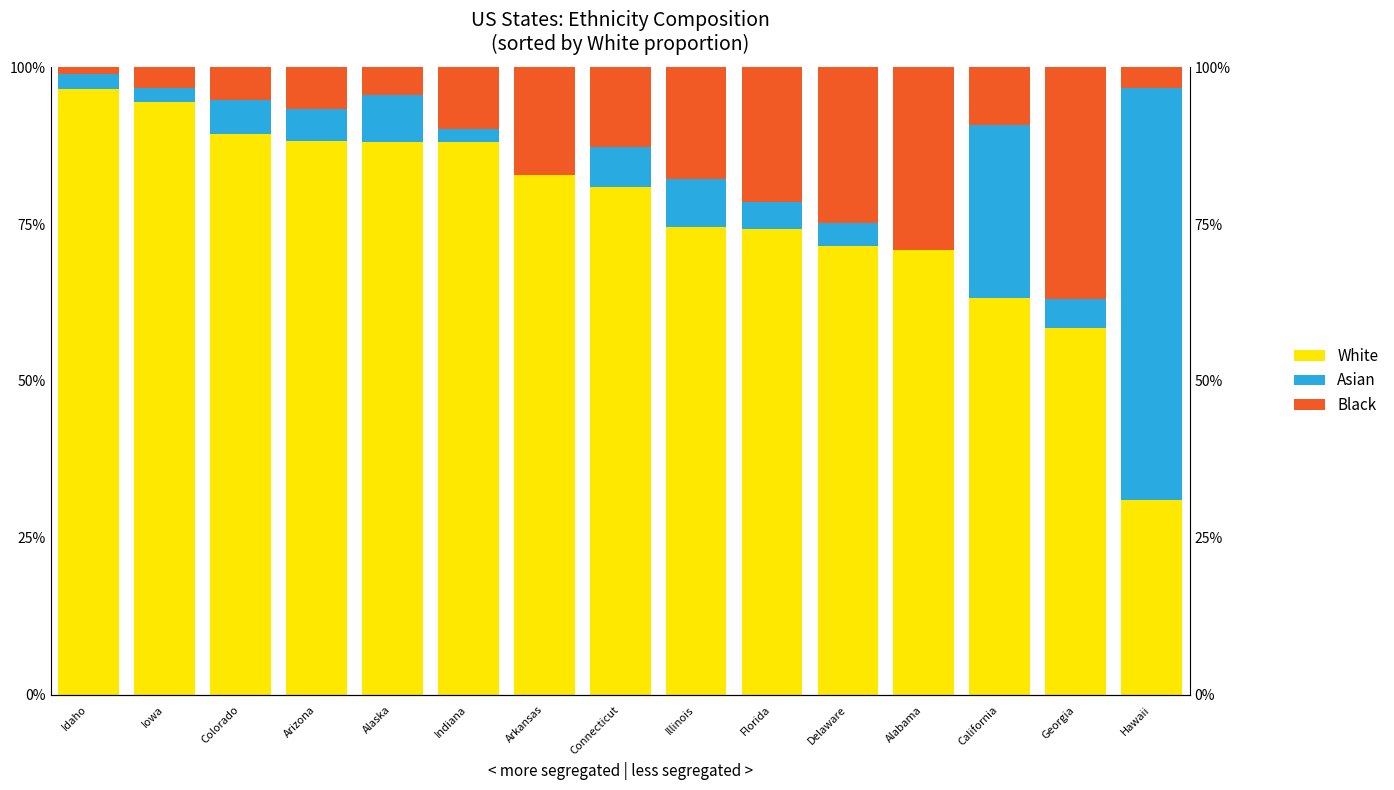

At which category is the sum across all series the highest?

Idaho